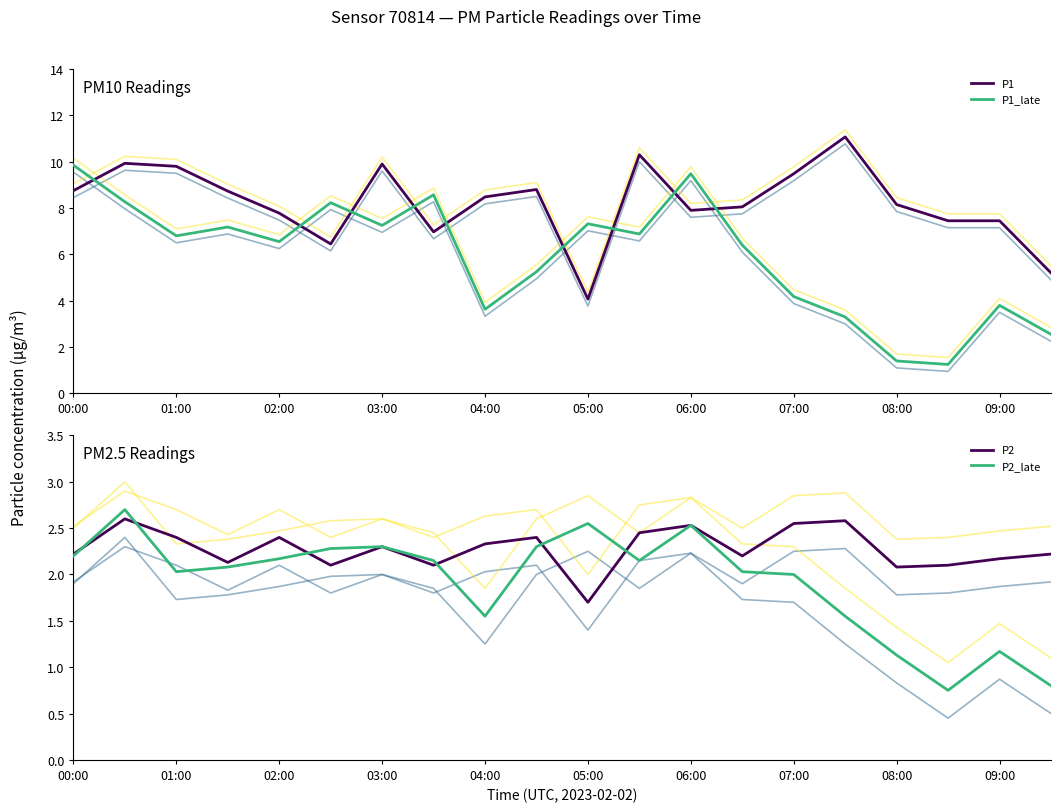

Which category has the lowest value in the P1_late series?

08:30